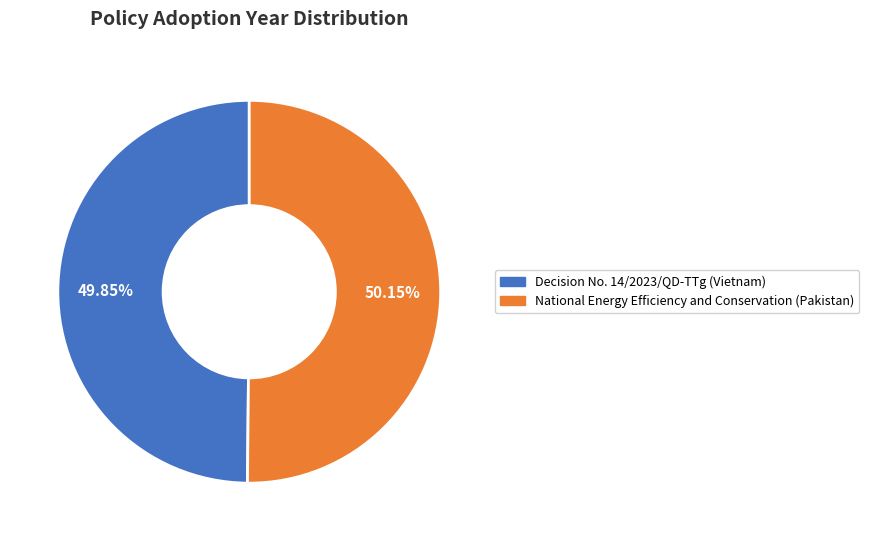

To the nearest percent, what is the combined percentage of Decision No. 14/2023/QD-TTg (Vietnam) and National Energy Efficiency and Conservation (Pakistan)?

100%